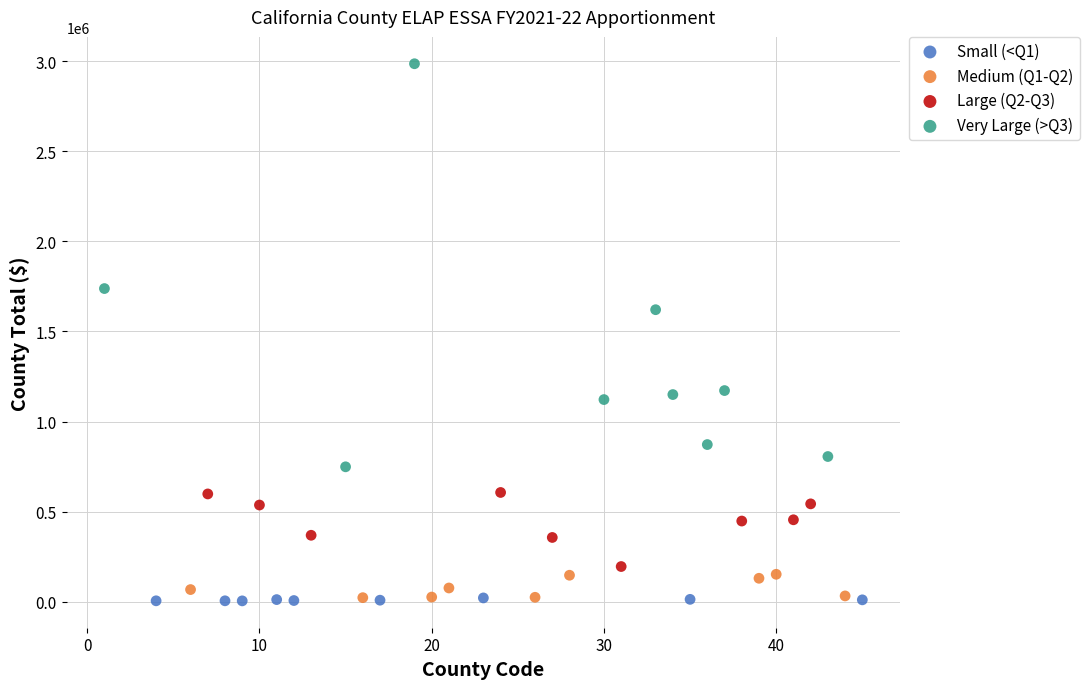

Which series contains the highest Y value?

Very Large (>Q3)